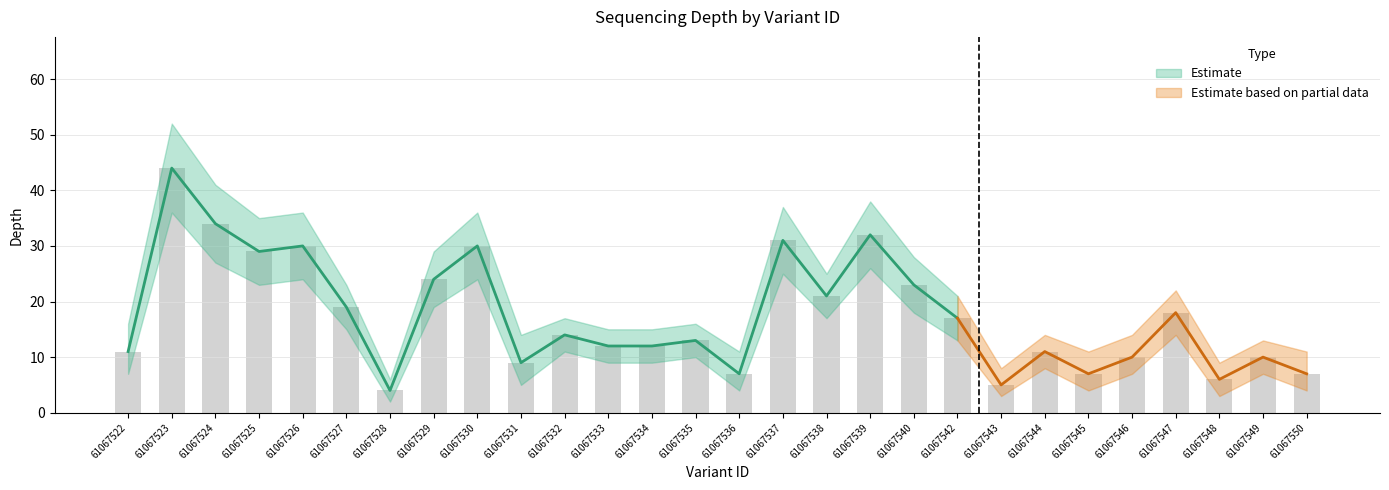

Which category has the lowest value in the depth series?

61067528